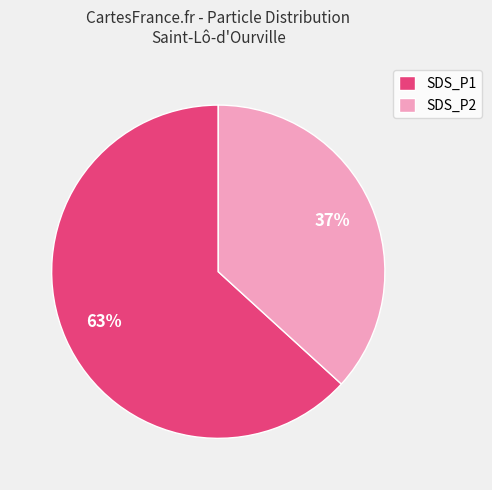

How many segments does this pie chart have?

2